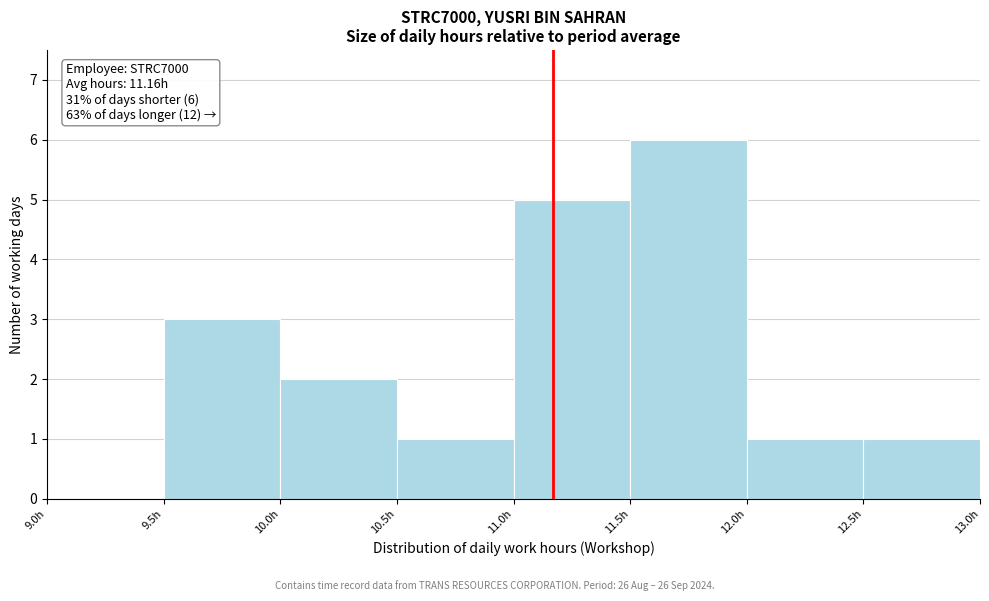

Which range on the x-axis has the tallest bar?

11.5 to 12.0